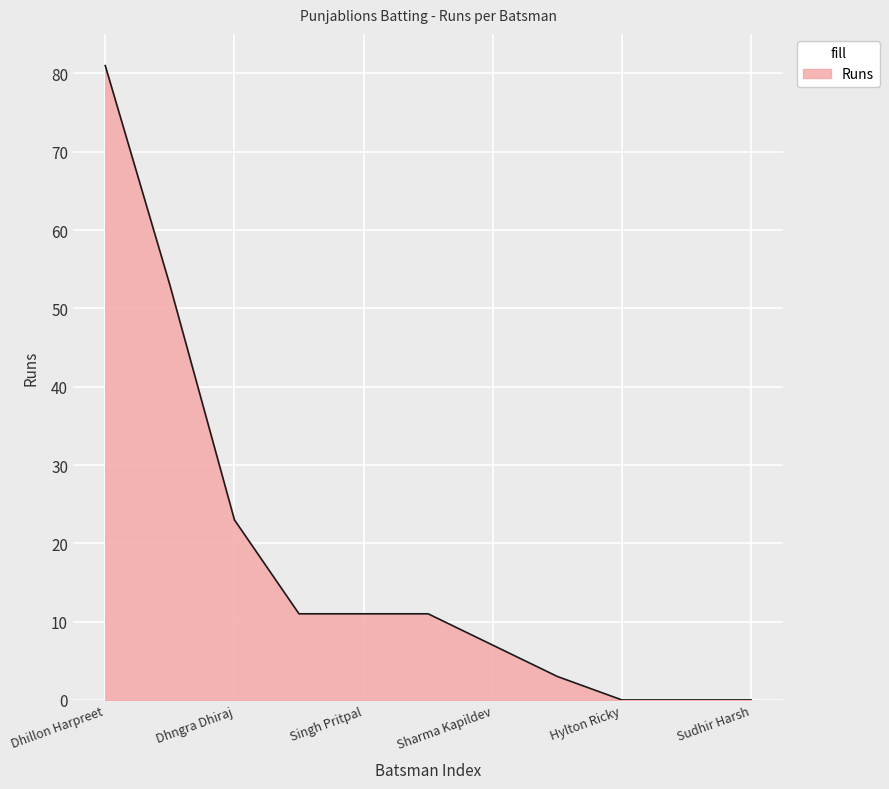

What is the maximum value shown in the chart?

81